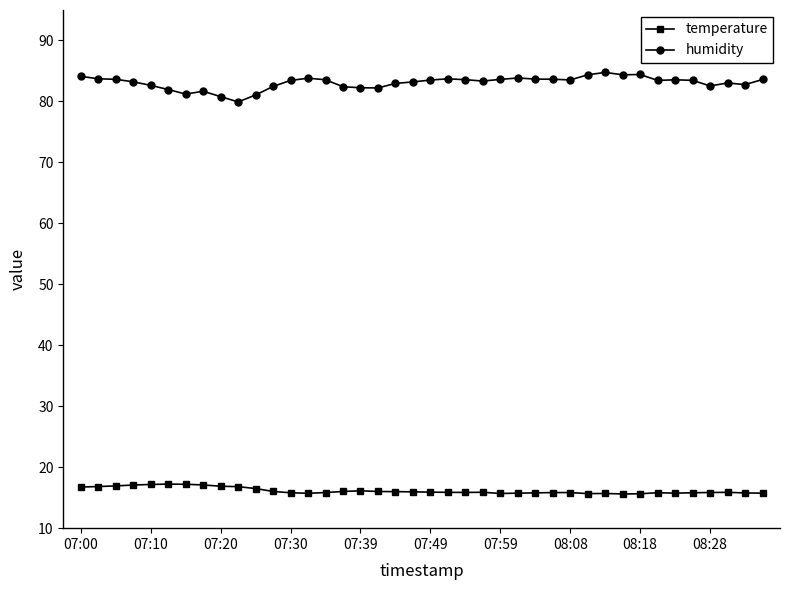

Which series has the largest total across all categories?

humidity